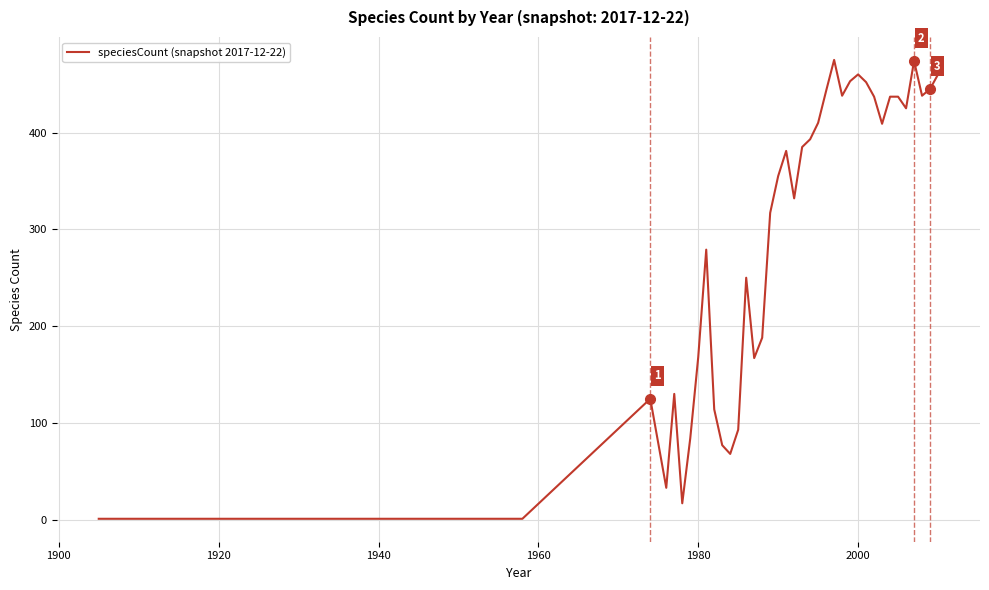

What is the difference between the maximum and minimum values?

474